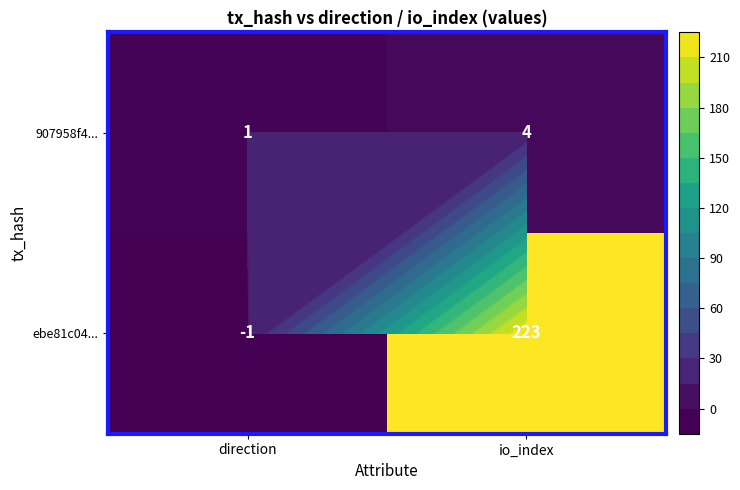

How many distinct data groups are displayed?

2